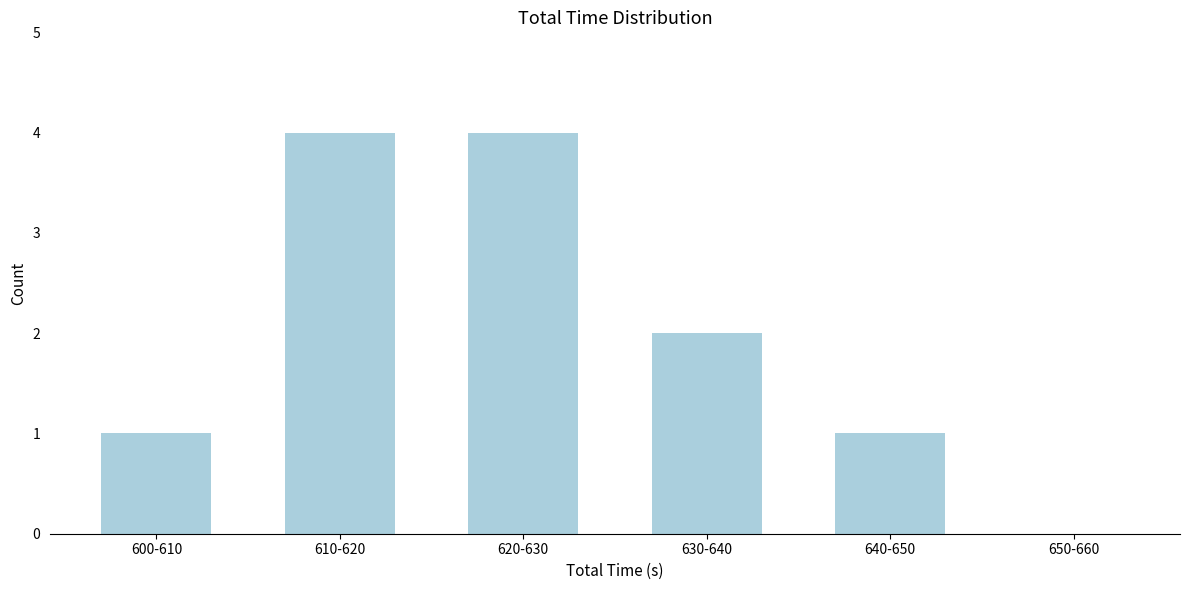

Reading left to right, transcribe all the data shown in this chart.

600-610=1	610-620=4	620-630=4	630-640=2	640-650=1	650-660=0